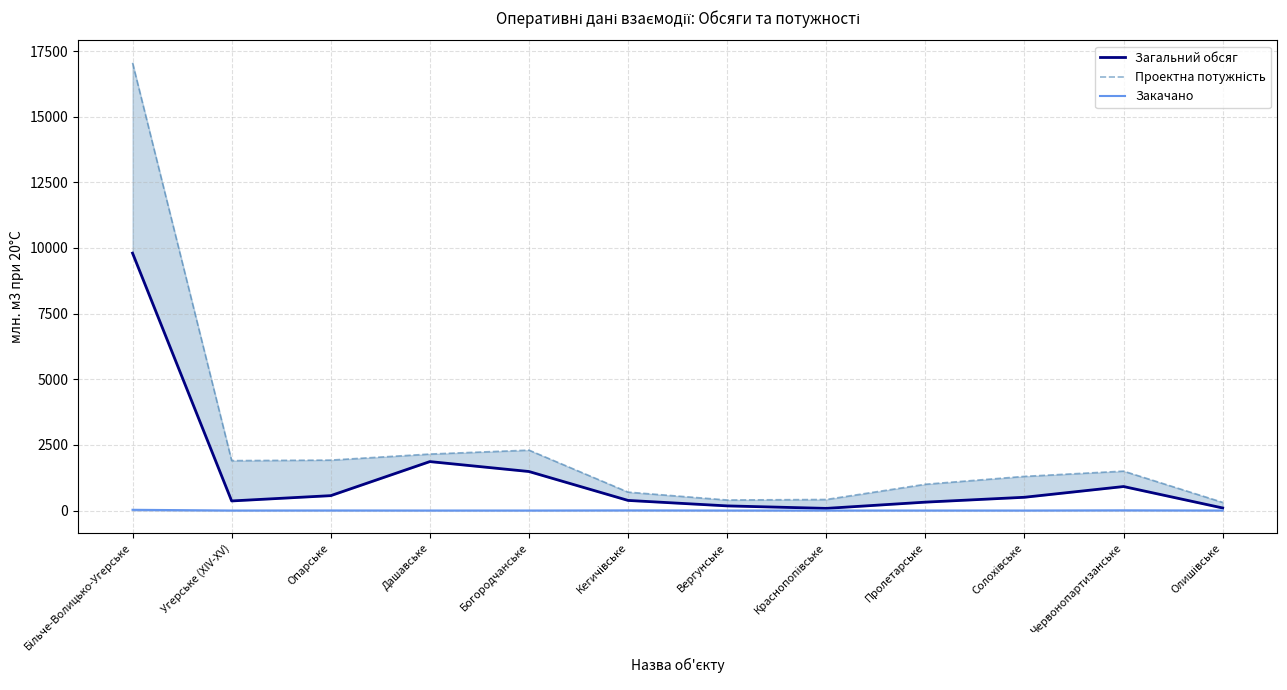

Between Вергунське and Дашавське, which is larger?

Дашавське